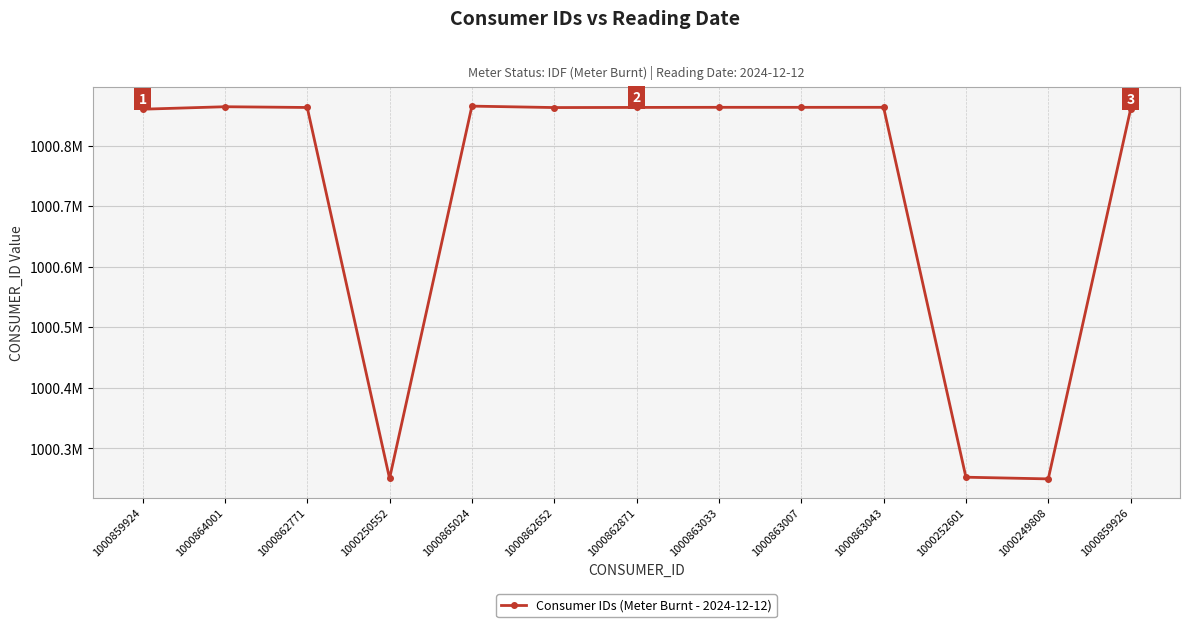

Which category has the lowest value across all series?

1000249808